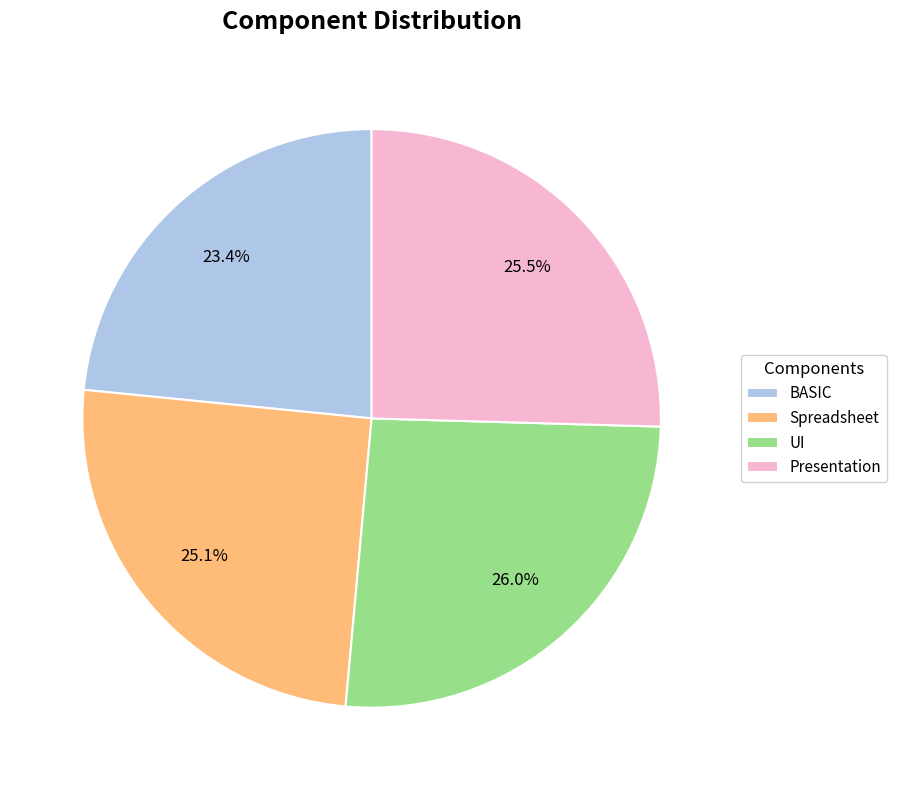

Is there any slice that represents more than half of the pie?

No